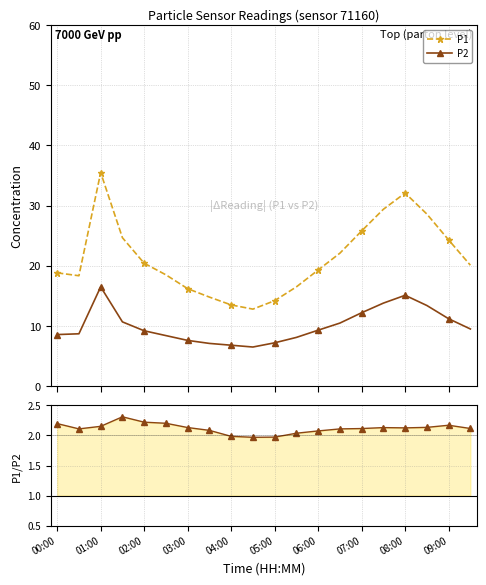

What is the value of the P1 point at the 8th from the left?

14.8